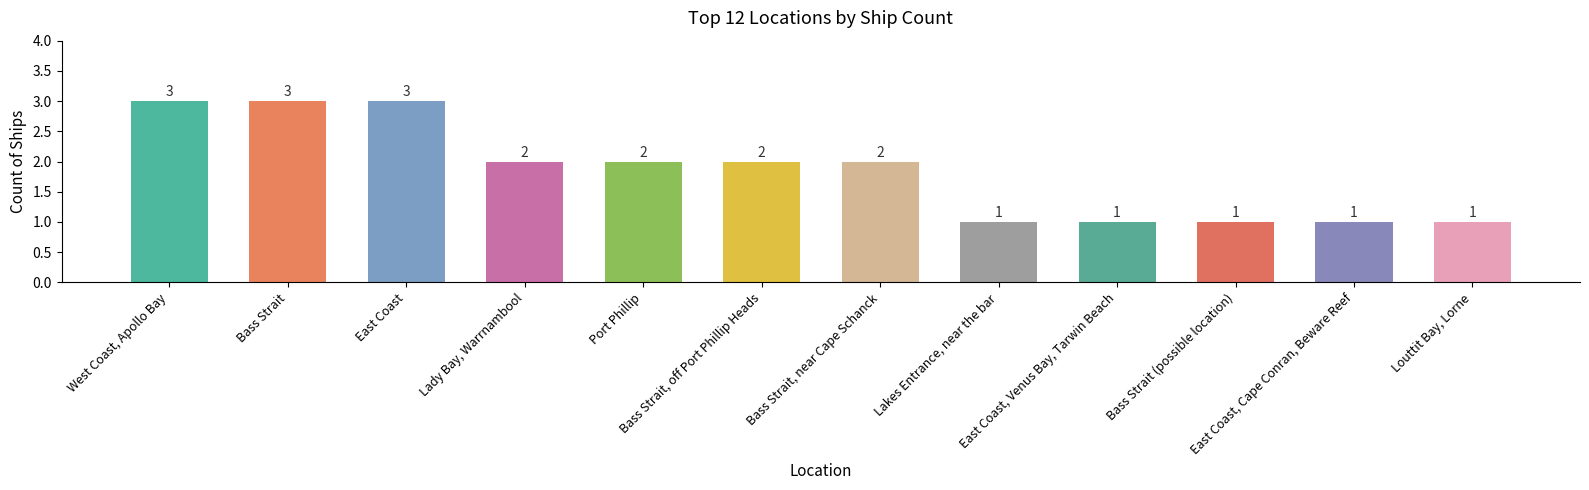

What is the label of the 3rd bar from the right?

Bass Strait (possible location)